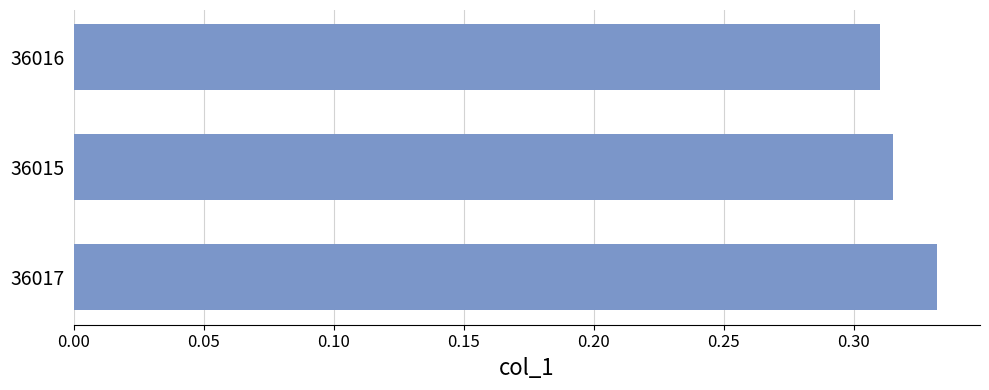

How many categories are shown in the chart?

3